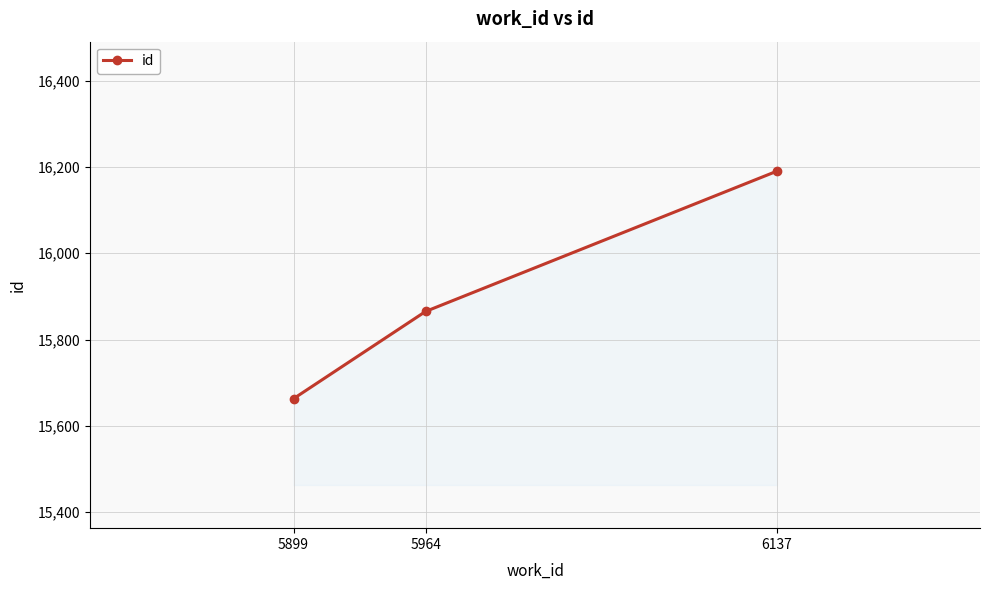

Approximately how many times larger is the value at 6137 compared to 5964?

1.0